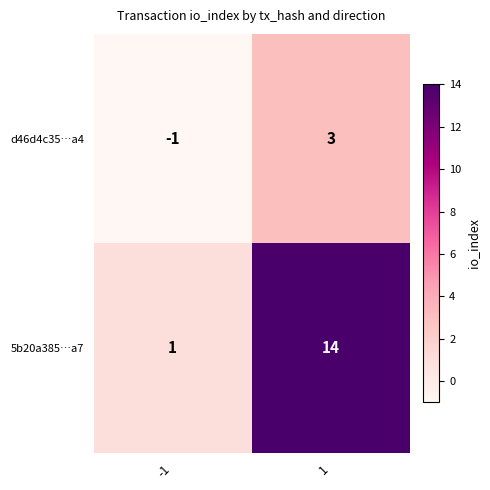

Is it true that d46d4c35…a4 equals -1 at -1?

True